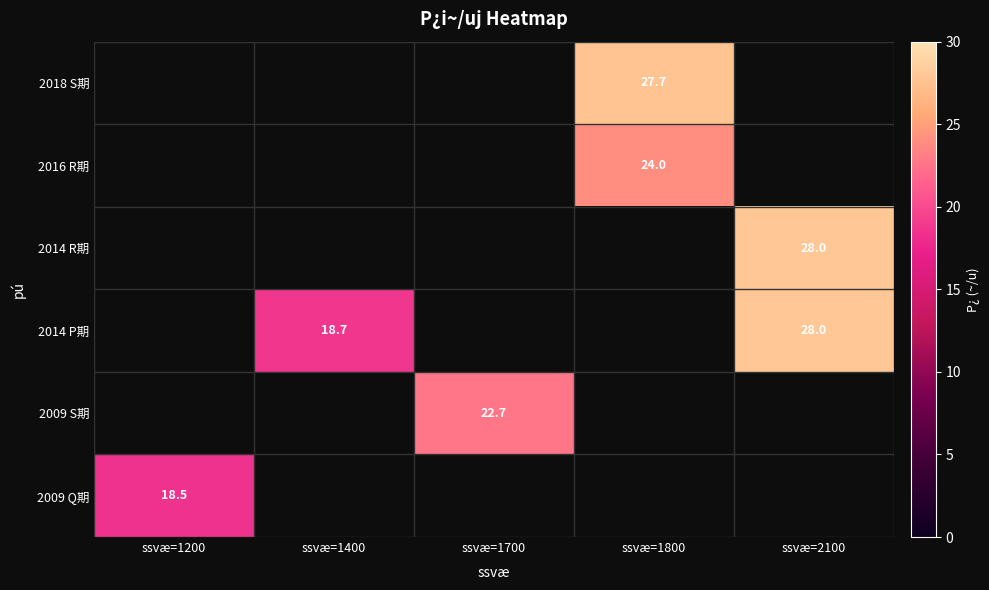

What is the greatest value displayed?

28.0